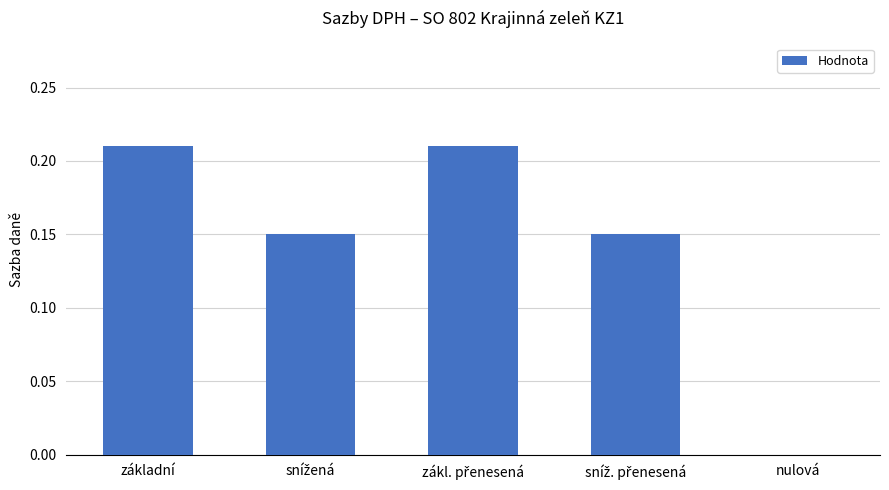

True or false: the data shows 0.0 at nulová.

True